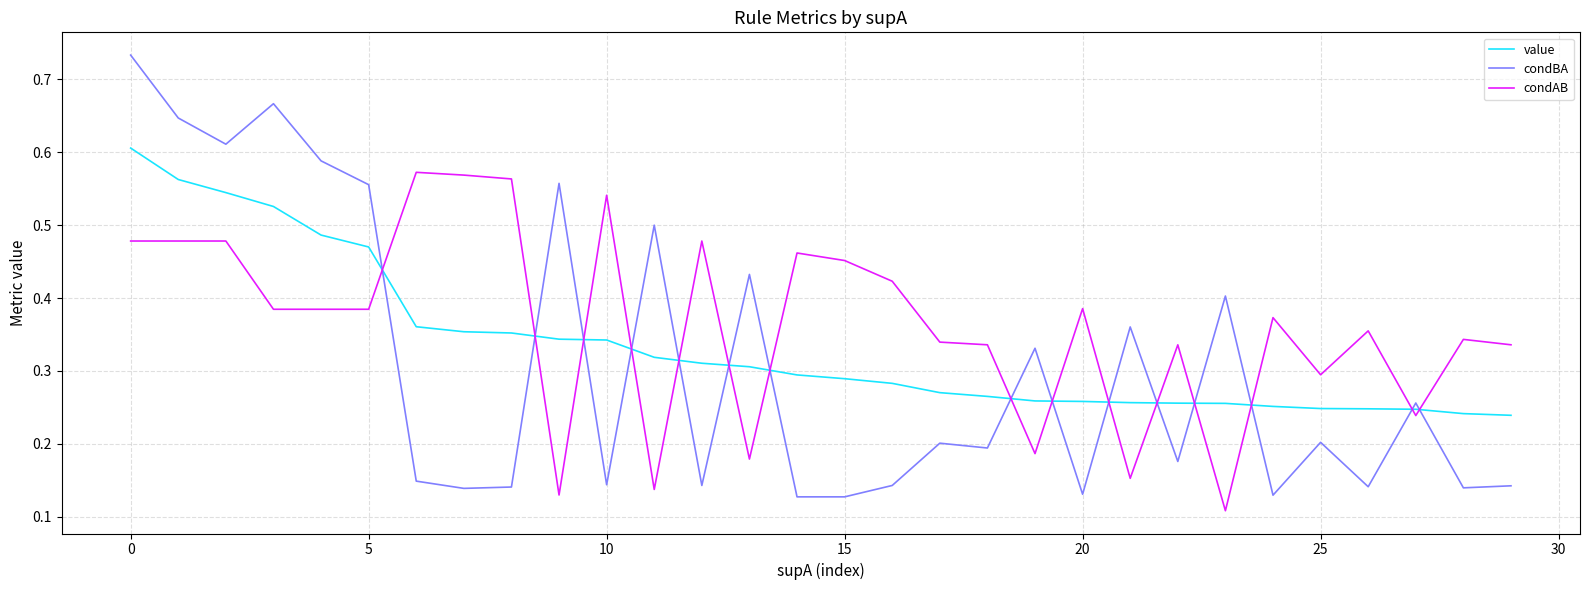

Which series has the widest spread of values?

condBA